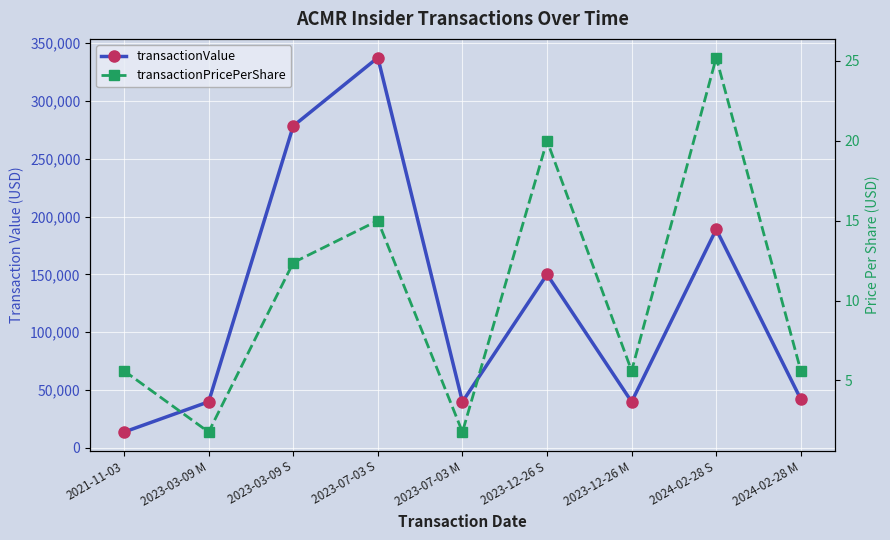

What is the value of the transactionPricePerShare point at the 7th from the left?

5.6